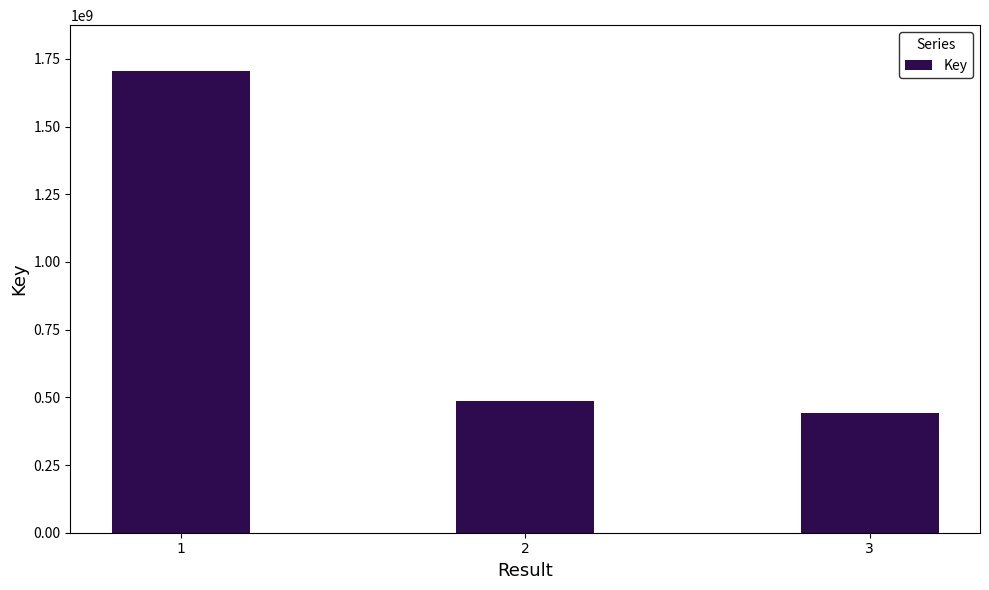

Between 3 and 2, which is larger?

2